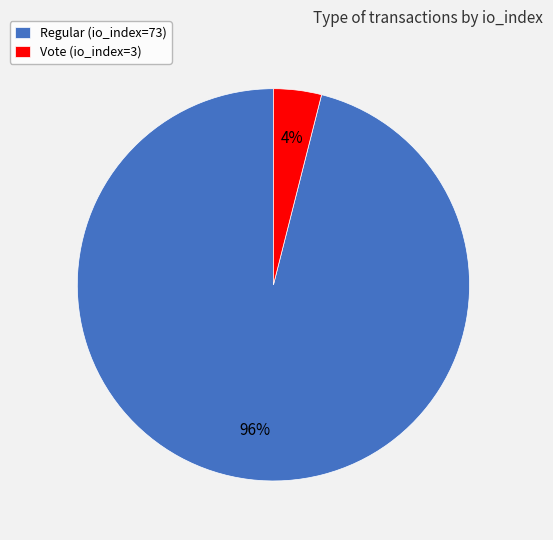

True or false: Vote (io_index=3) accounts for 18% of the total.

False